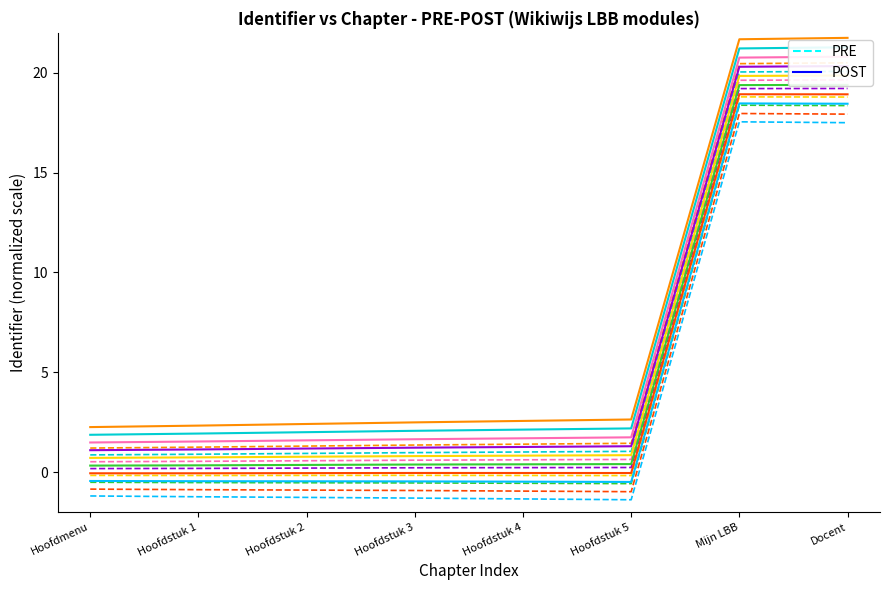

Is it true that POST equals -0.2 at Hoofdstuk 2?

False